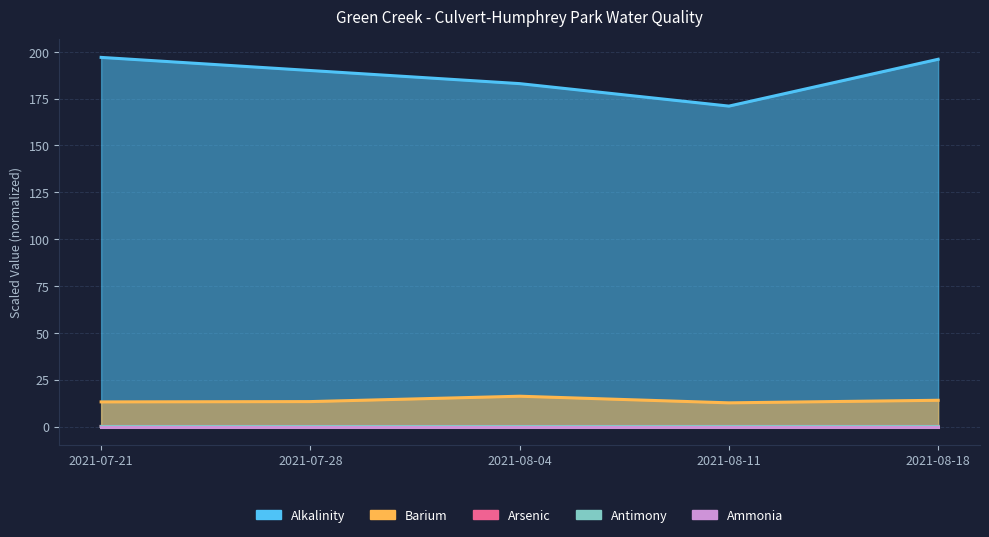

Rank the series at 2021-08-04 from lowest to highest value.

Ammonia, Antimony, Arsenic, Barium, Alkalinity